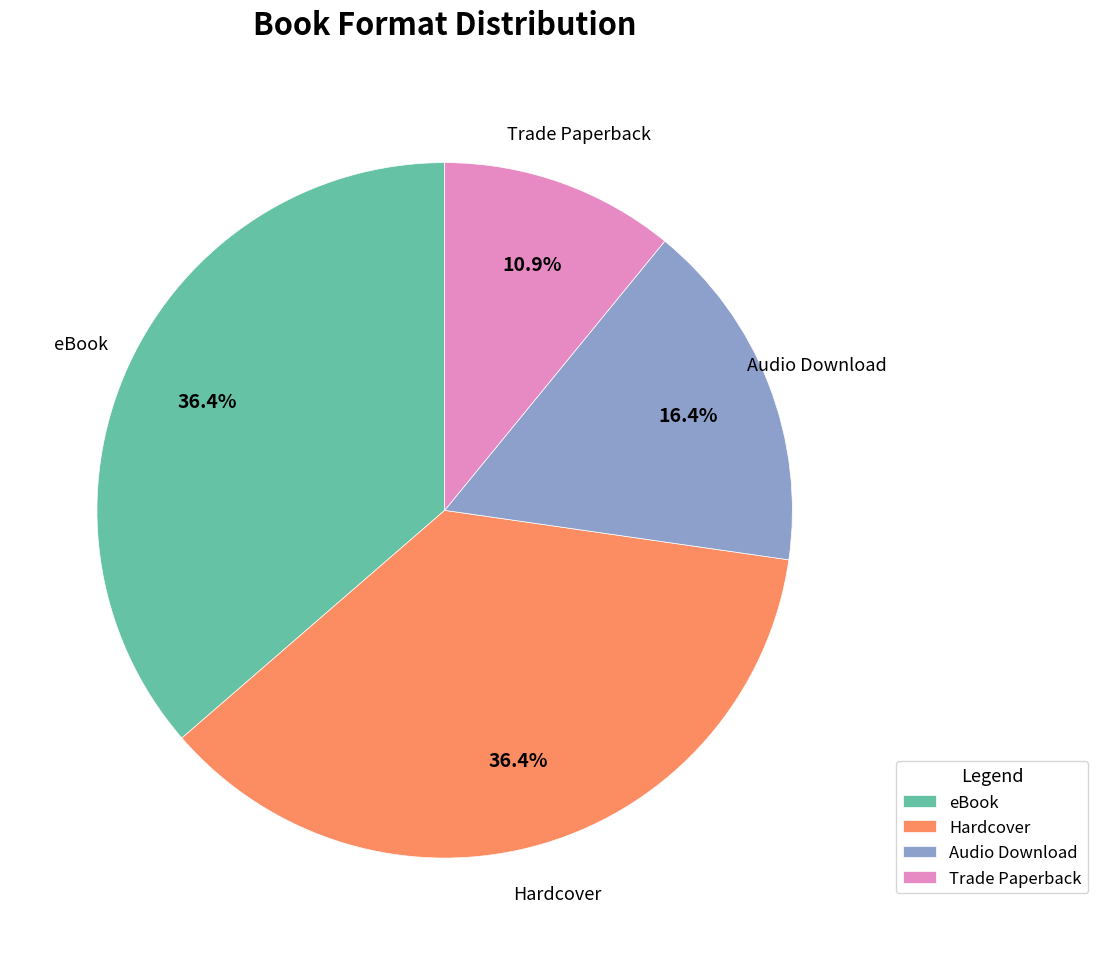

What percentage is the Audio Download slice, to the nearest percent?

16%